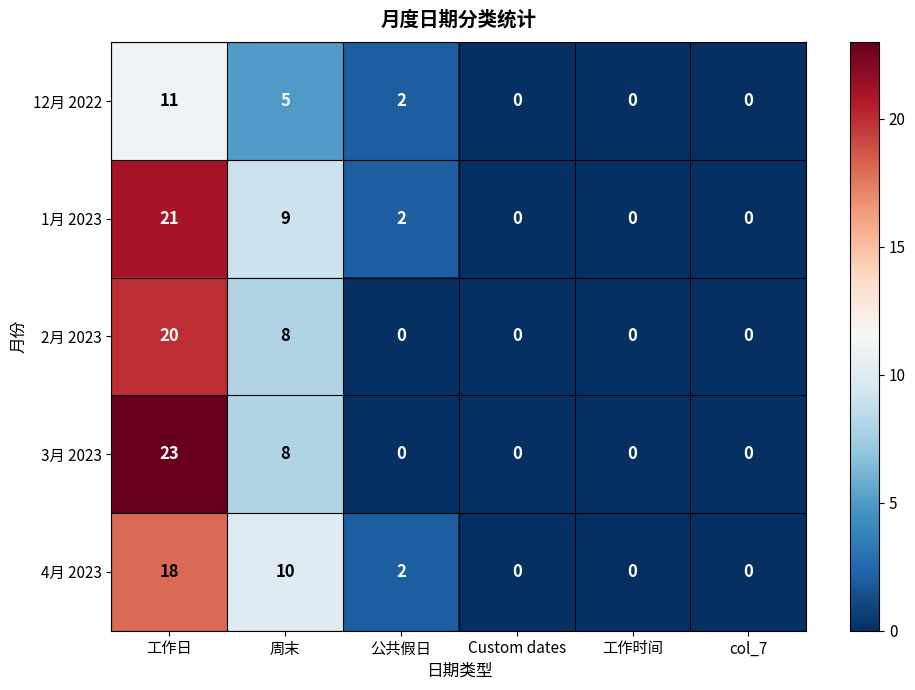

What is the greatest value displayed?

23